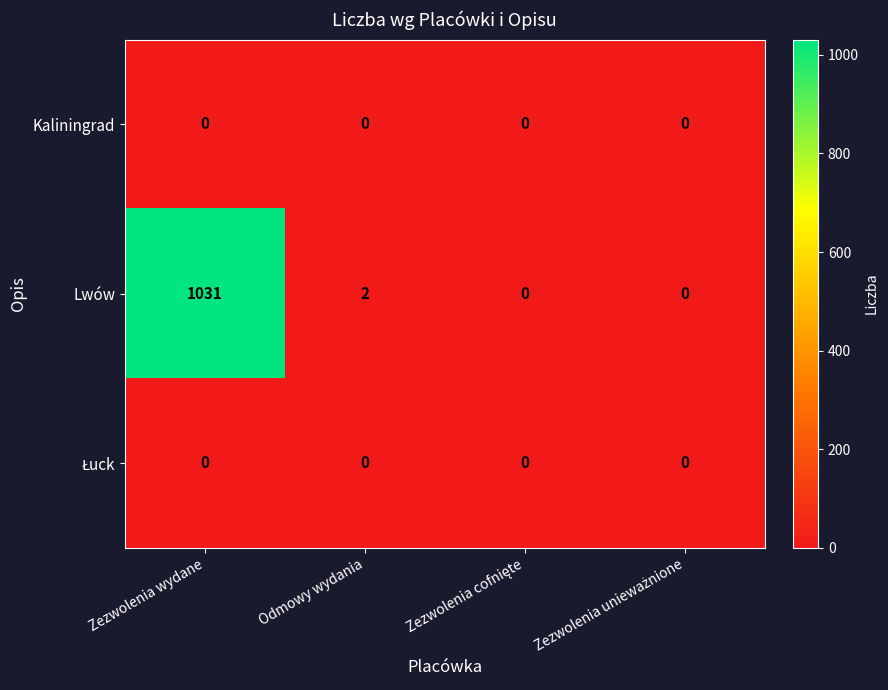

What is the total value across all series at Zezwolenia wydane?

1031